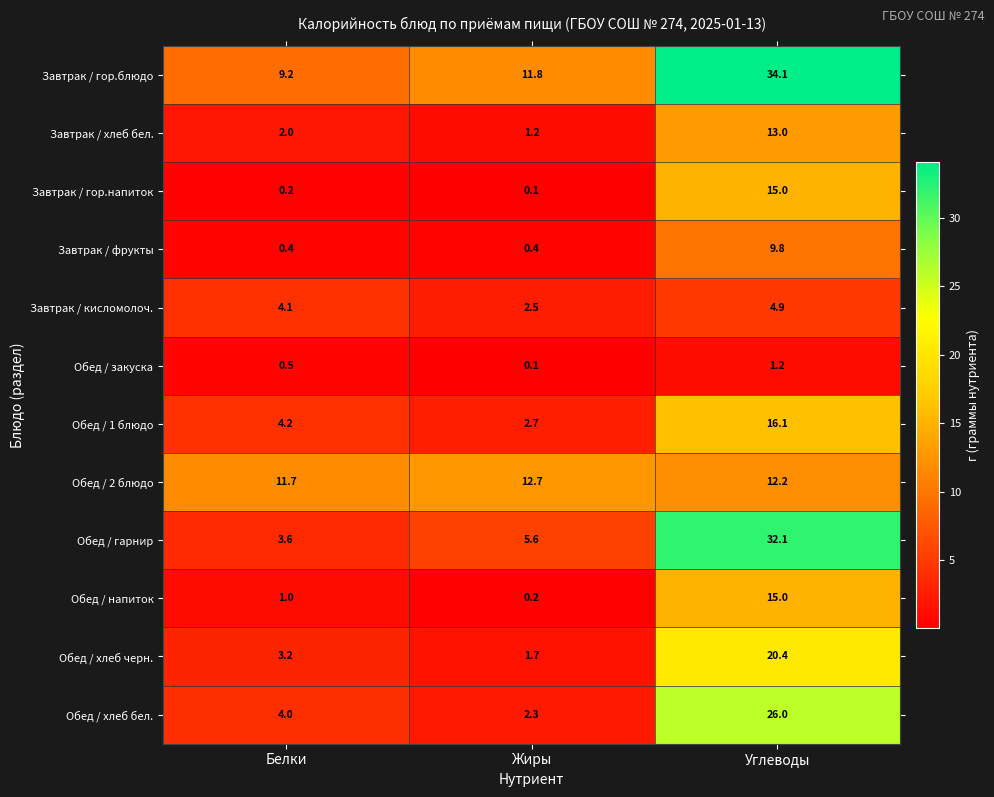

What is the sum of the Завтрак / кисломолоч. values at Белки and Жиры?

6.6